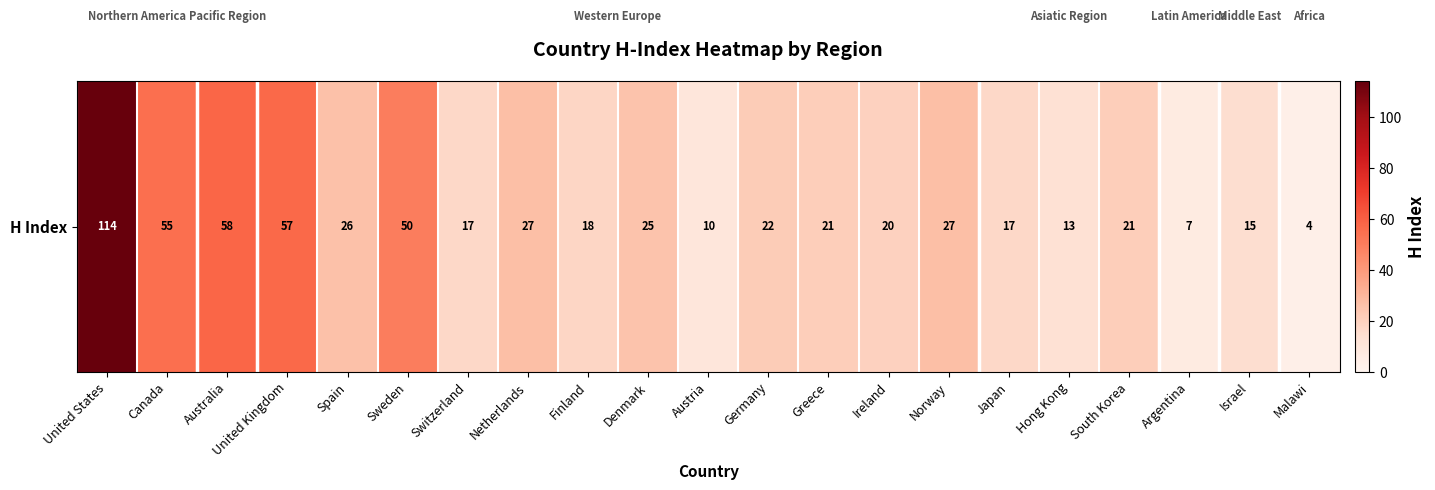

What is the greatest value displayed?

114